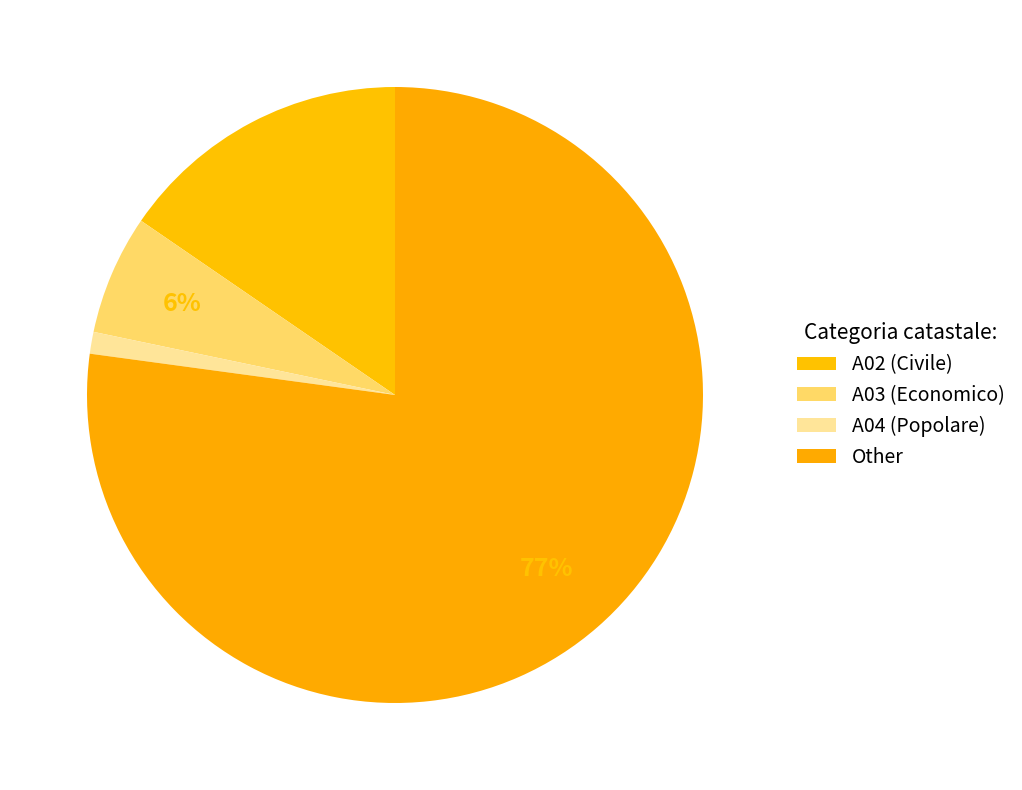

The A03 (Economico) slice represents 15% of the pie. True or false?

False